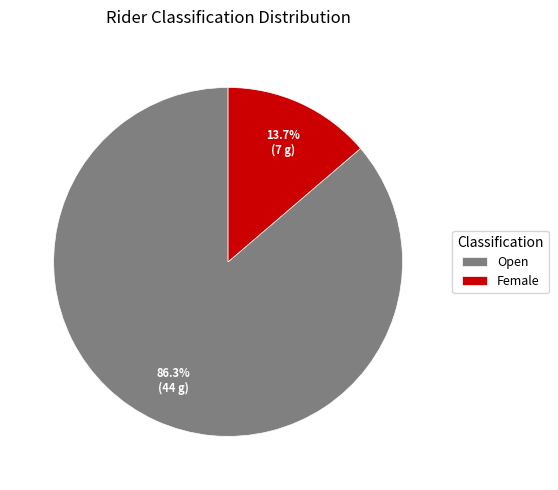

Rank the categories by value from lowest to highest.

Female, Open